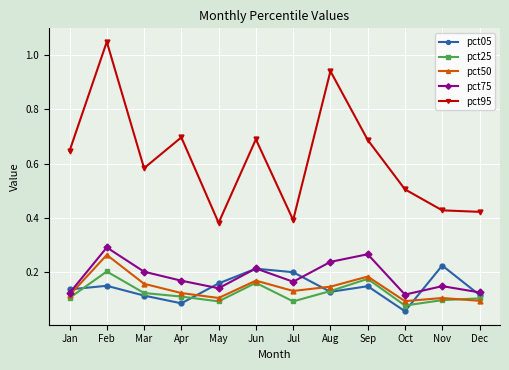

Which label corresponds to the smallest value in the chart?

Oct